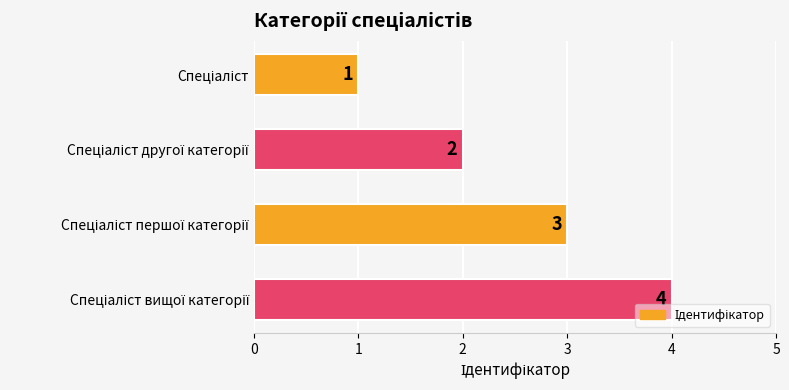

What is the value of the 1st bar from the top?

1